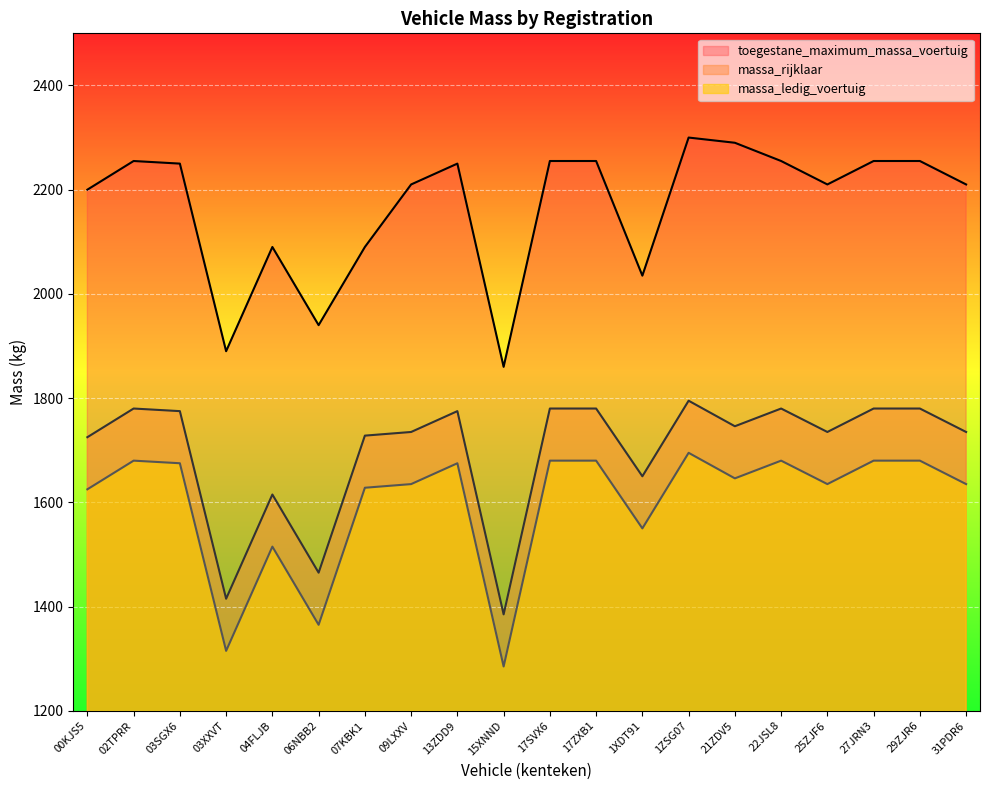

What is the value of the toegestane_maximum_massa_voertuig point at the 8th from the left?

2210